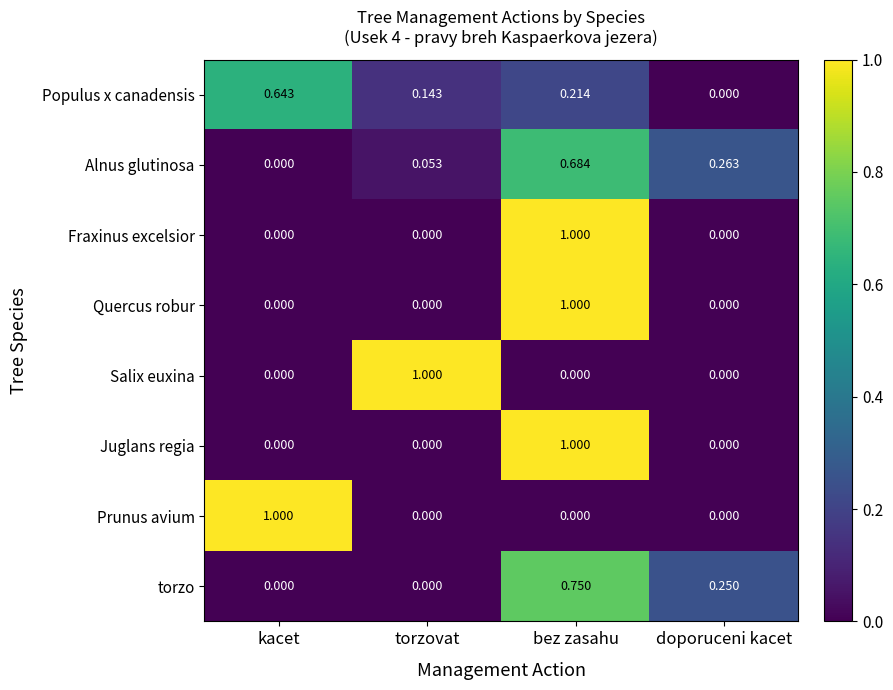

At which category is the sum across all series the highest?

bez zasahu